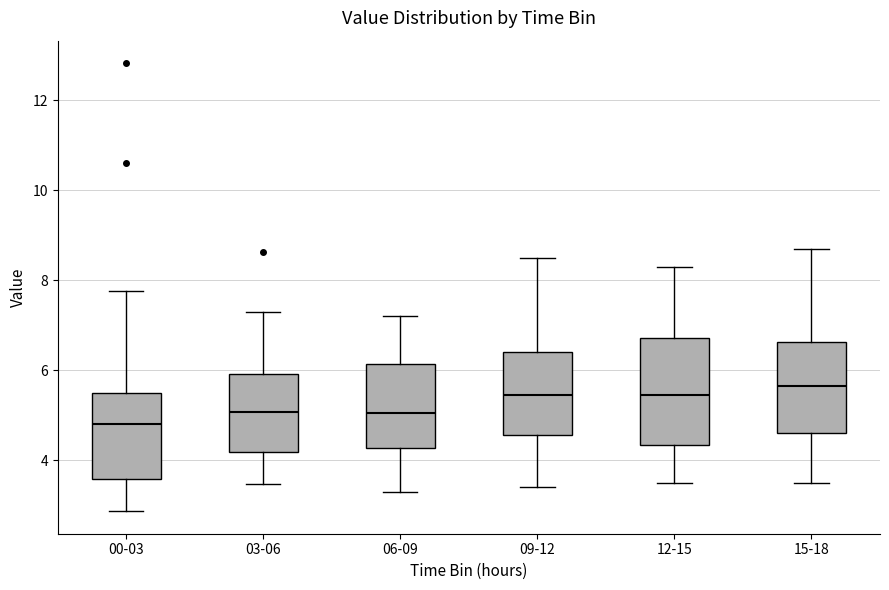

Which box's median line is the highest?

15-18